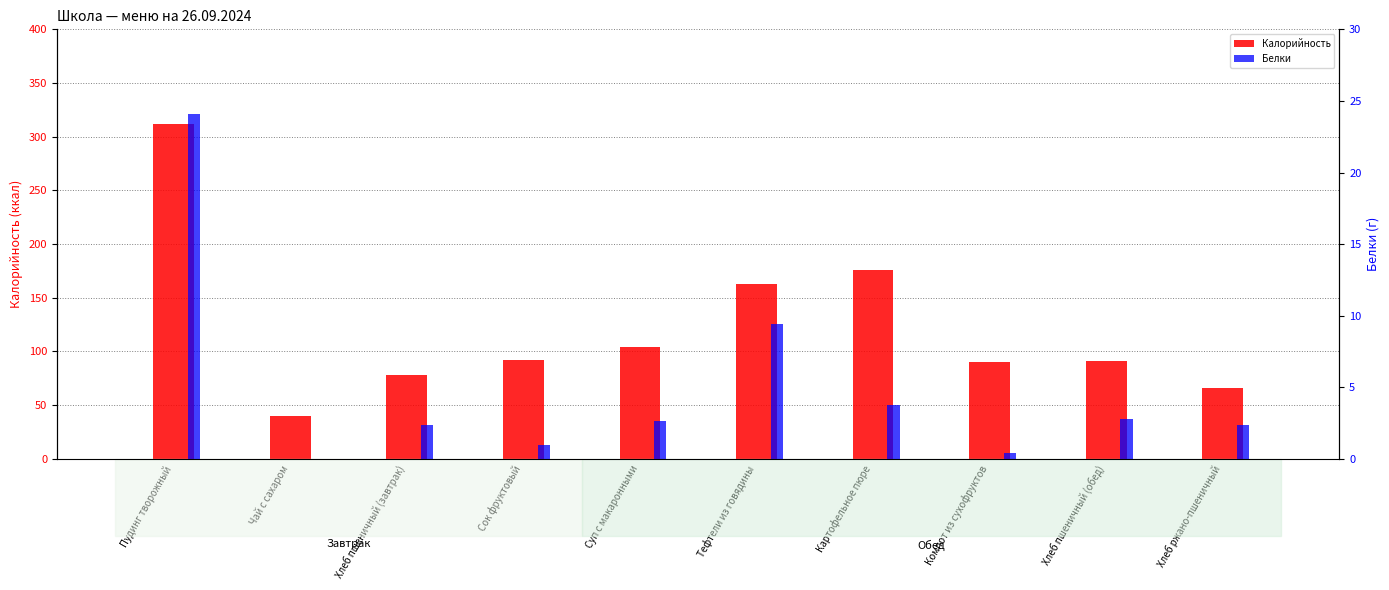

List the labels in order of Калорийность value, largest first.

Пудинг творожный, Картофельное пюре, Тефтели из говядины, Суп с макаронными, Сок фруктовый, Хлеб пшеничный (обед), Компот из сухофруктов, Хлеб пшеничный (завтрак), Хлеб ржано-пшеничный, Чай с сахаром